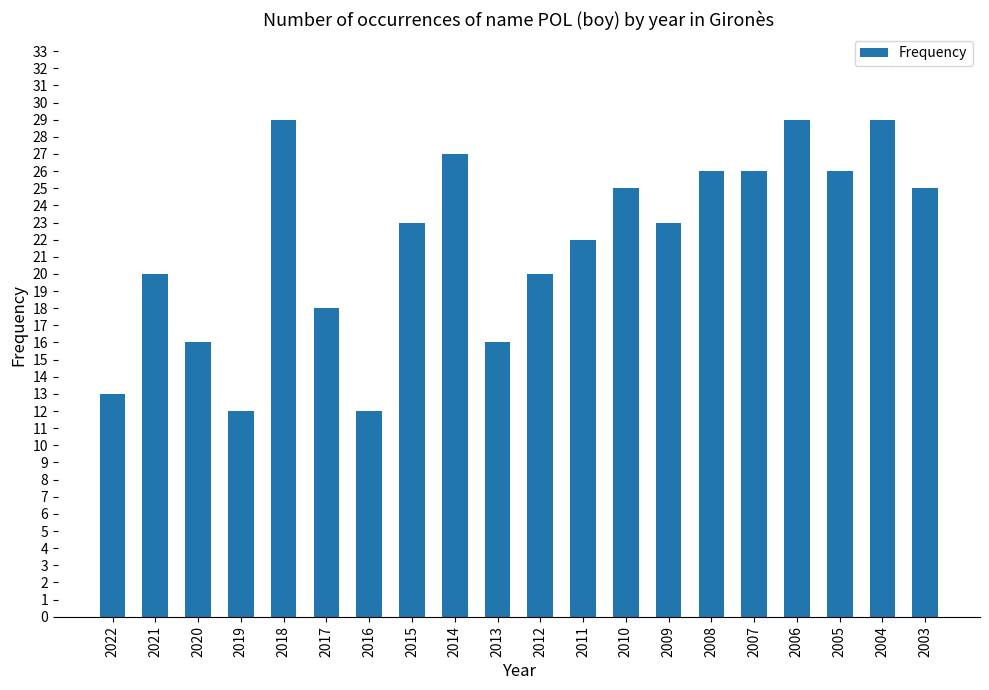

What is the difference between the second highest and minimum values?

17